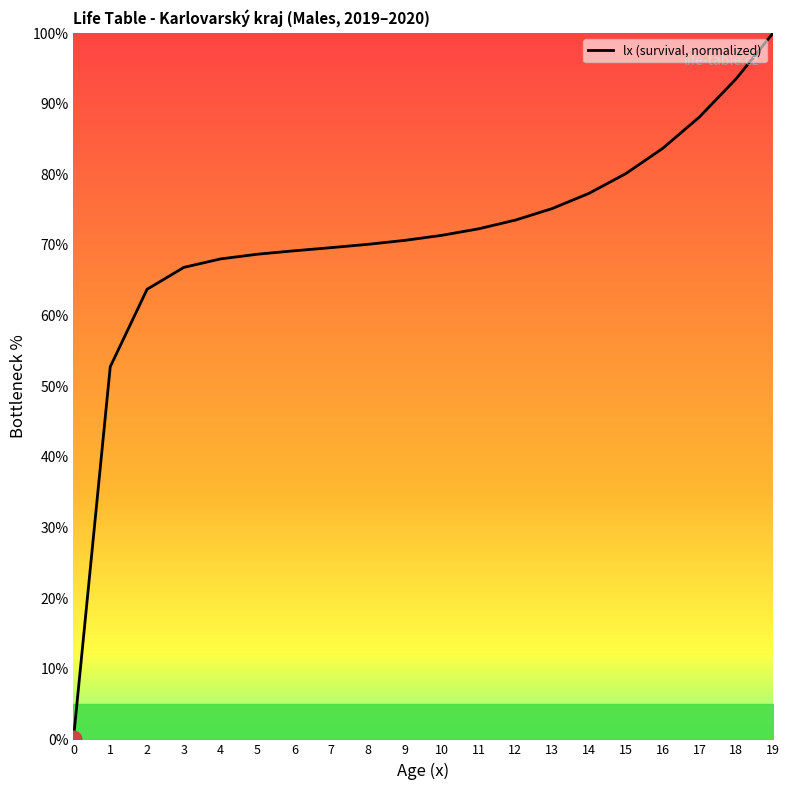

Approximately how many times larger is the value at 15 compared to 8?

1.1